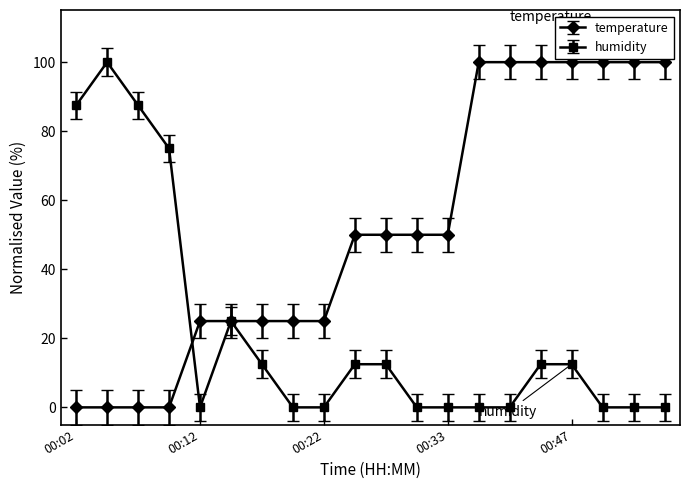

How many data points in temperature are above 49?

11